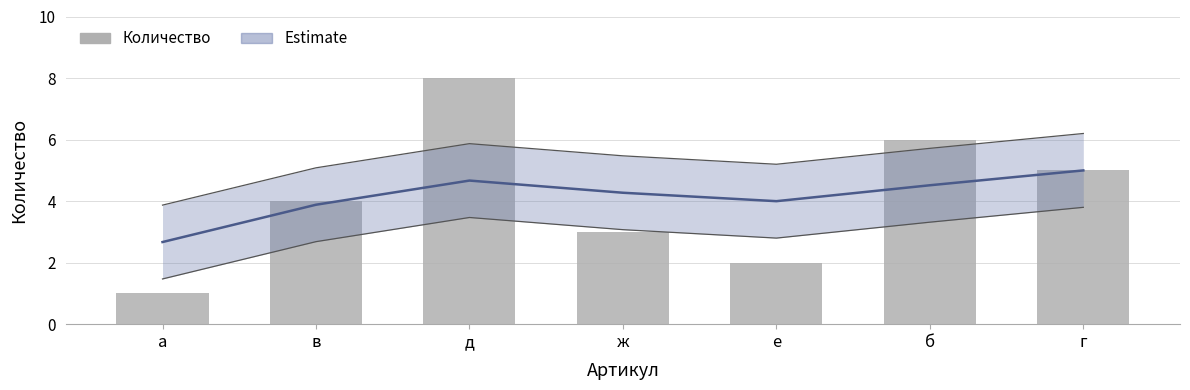

The Количество series shows 2.4 at в. True or false?

False